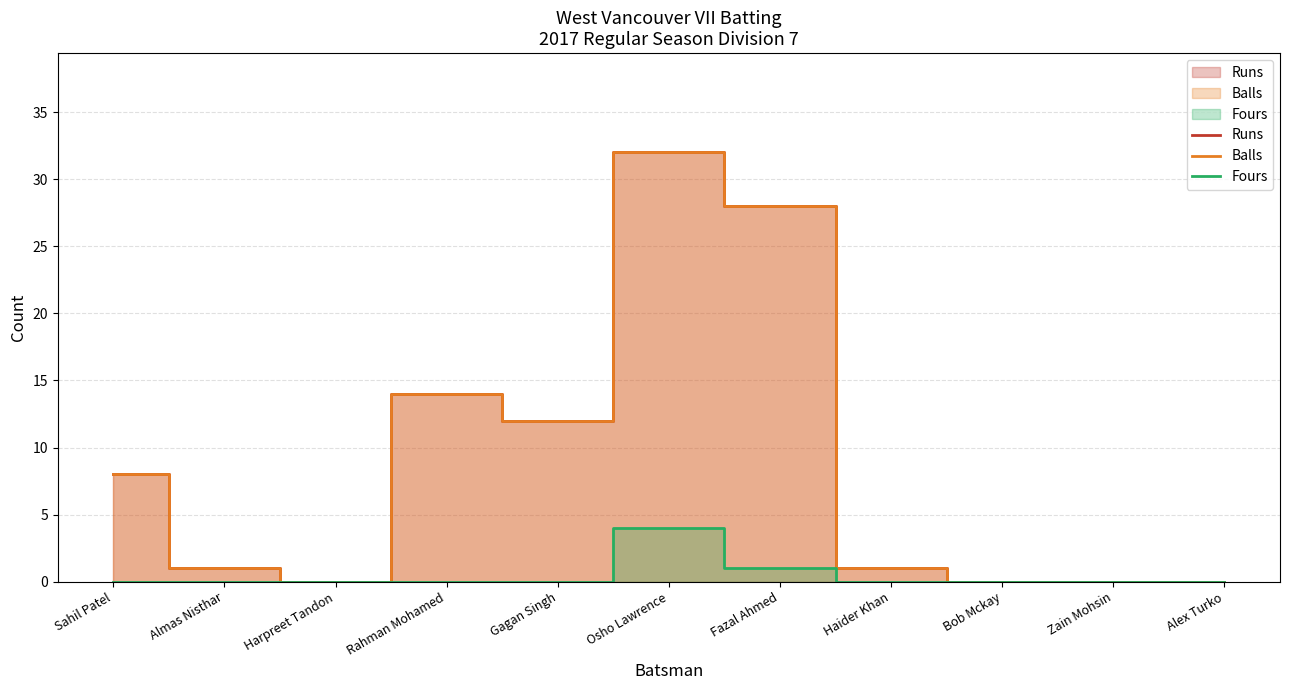

Reading right to left, what are all the values shown in this chart?

West Vancouver VII Batting - Runs: 0	0	0	1	28	32	12	14	0	1	8
West Vancouver VII Batting - Balls: 0	0	0	1	28	32	12	14	0	1	8
West Vancouver VII Batting - Fours: 0	0	0	0	1	4	0	0	0	0	0